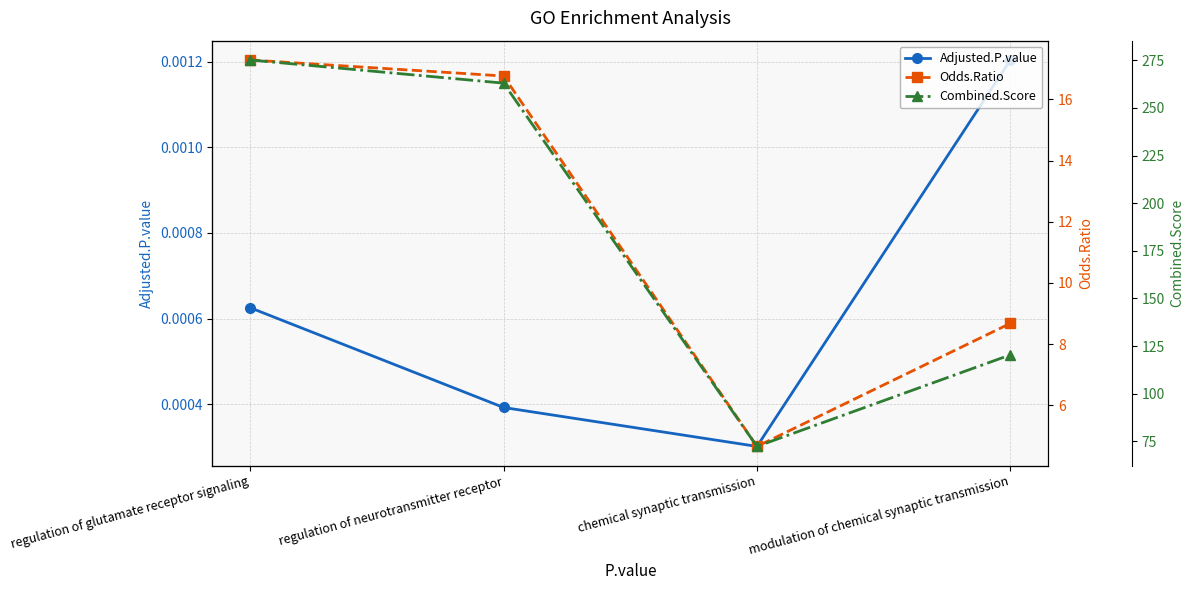

What is the value of the Combined.Score point at the 1st from the left?

275.2